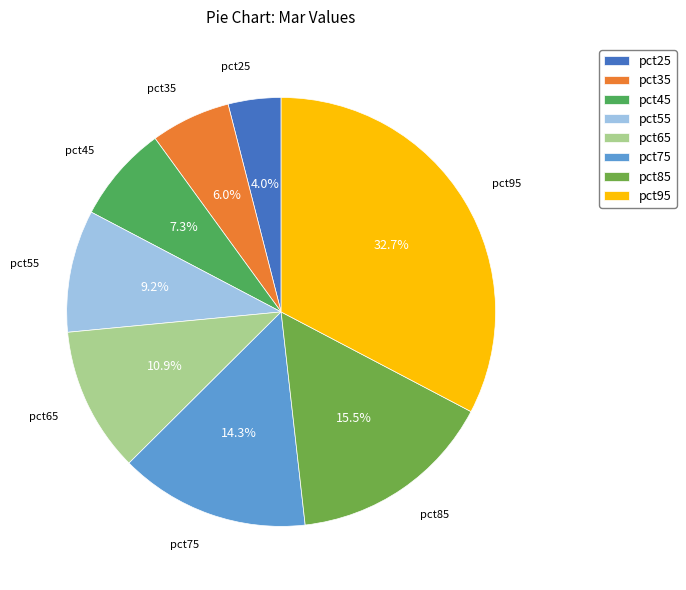

Count the number of slices in the pie.

8